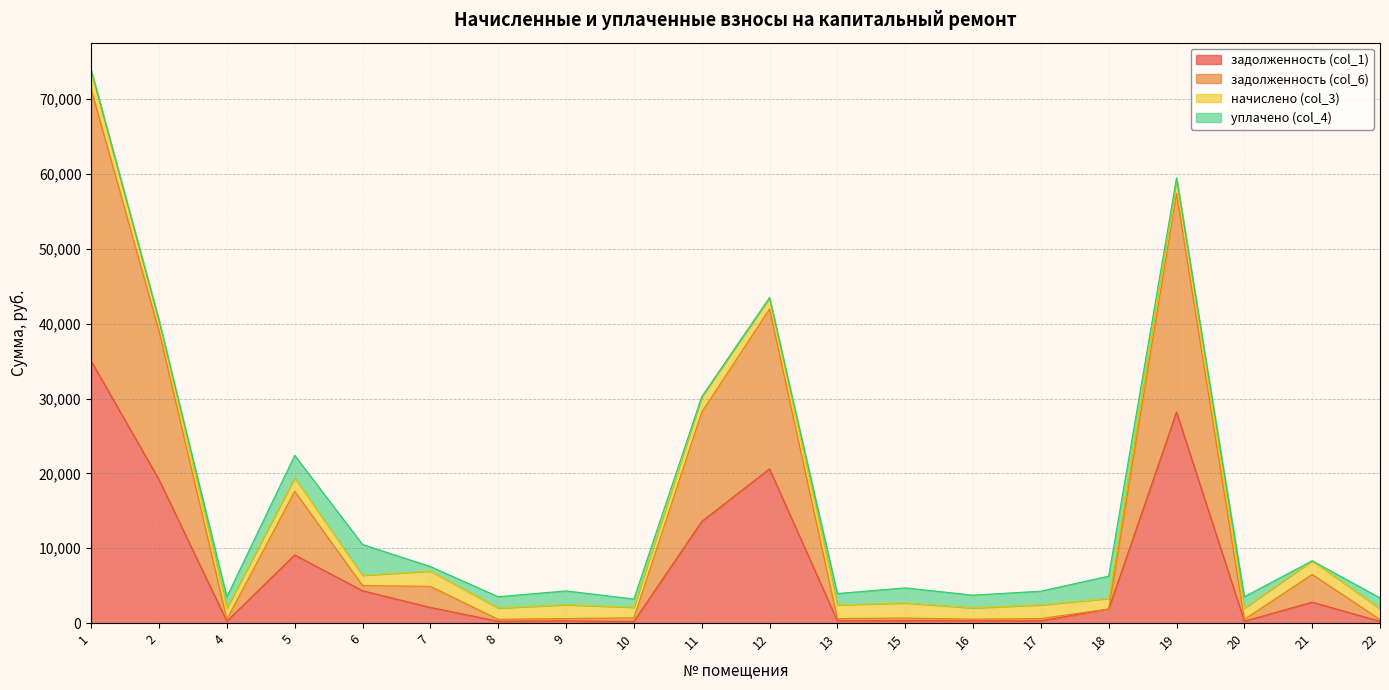

True or false: задолженность (col_1) has more than 1 points higher than both neighbors.

True